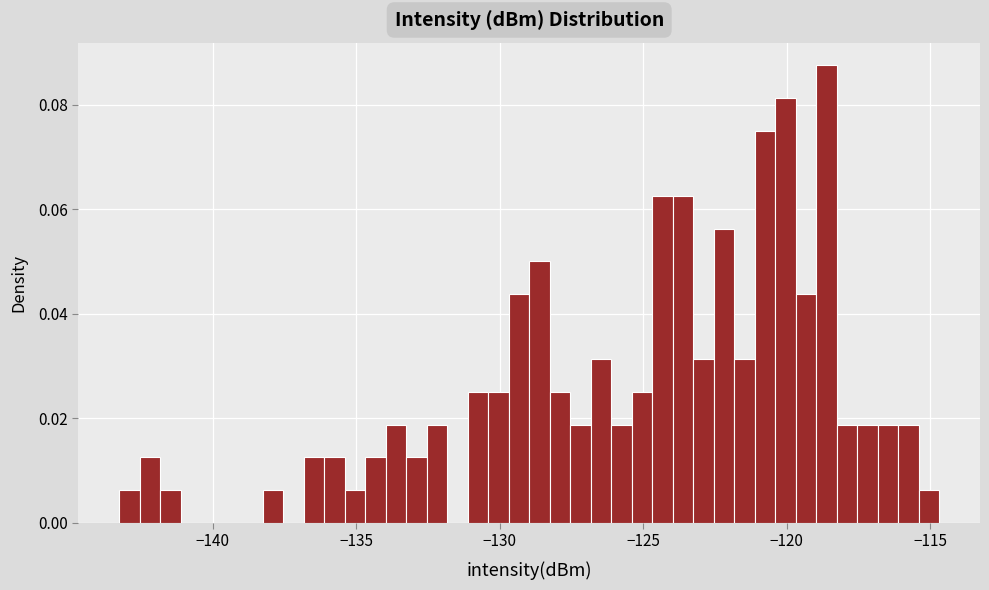

Read against the x-axis, roughly where is the centre of the tallest bar?

-118.5